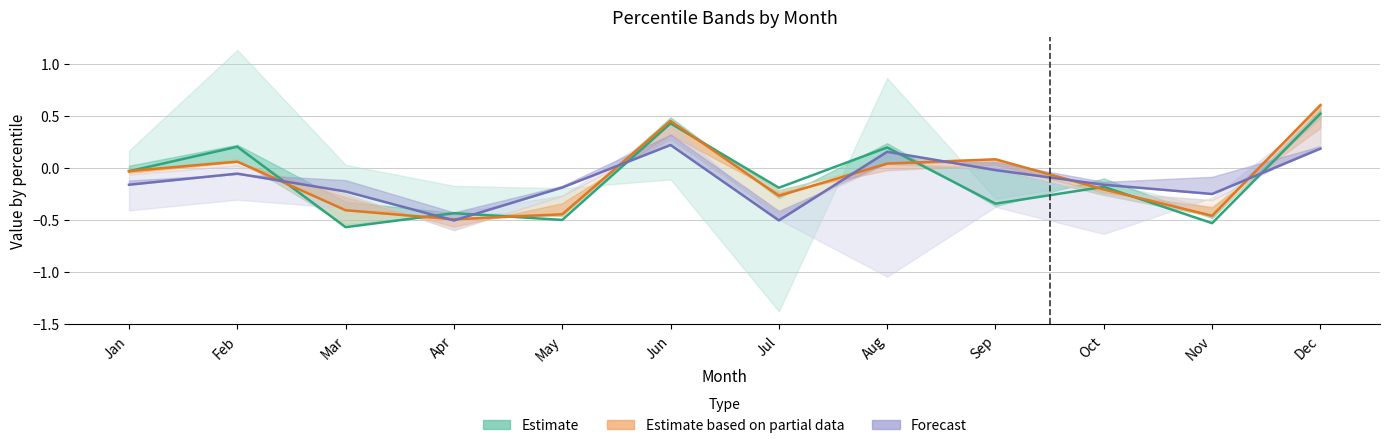

Between Aug and May, which is larger?

Aug